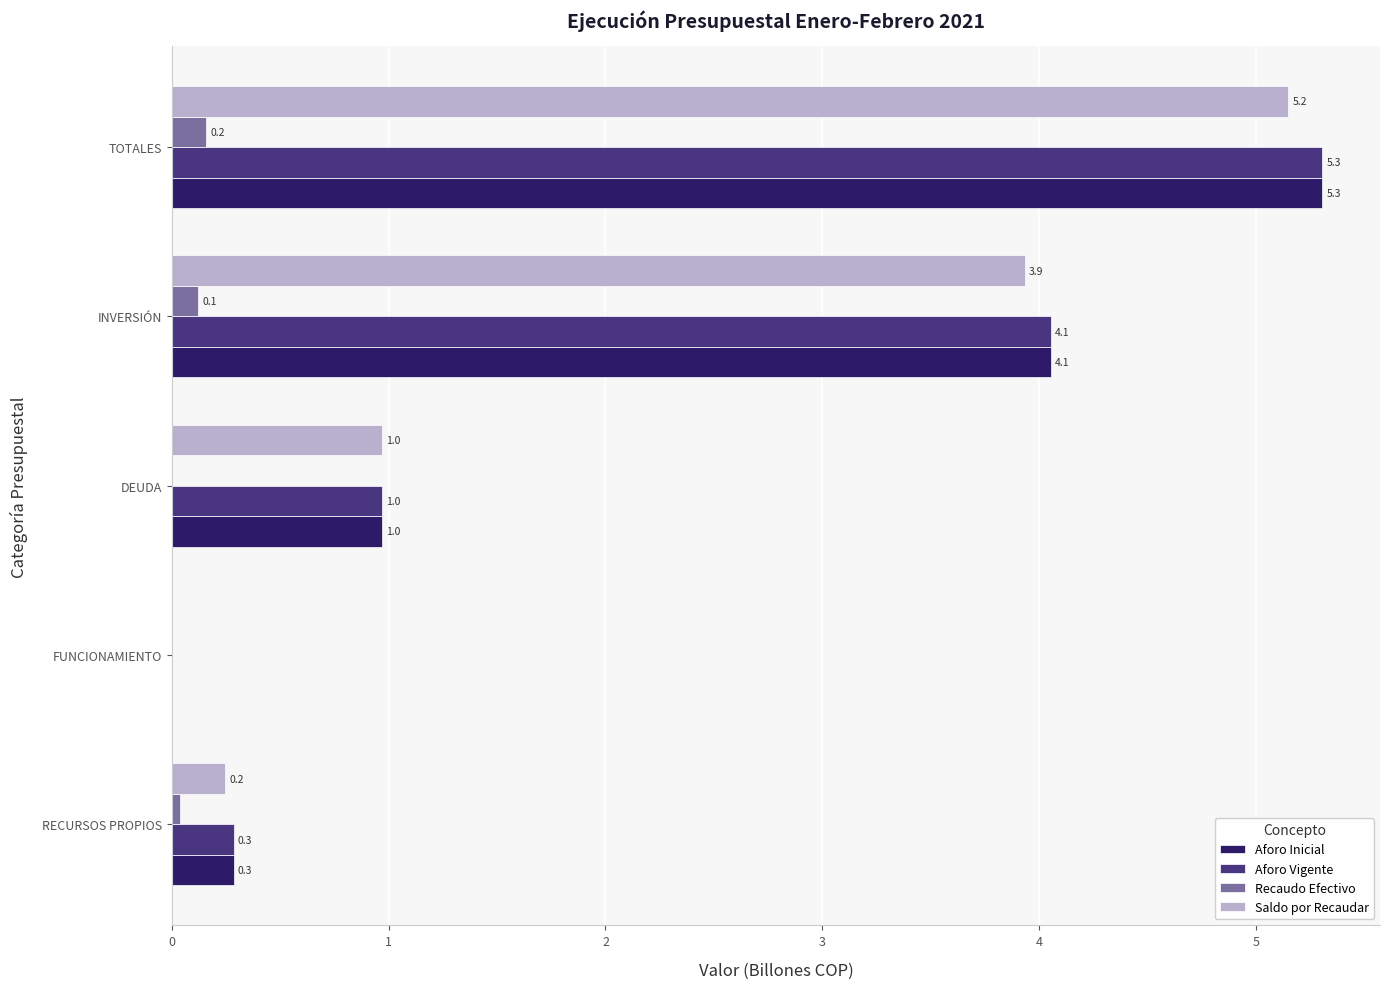

What is the sum of the Aforo Inicial values at DEUDA and TOTALES?

6.3